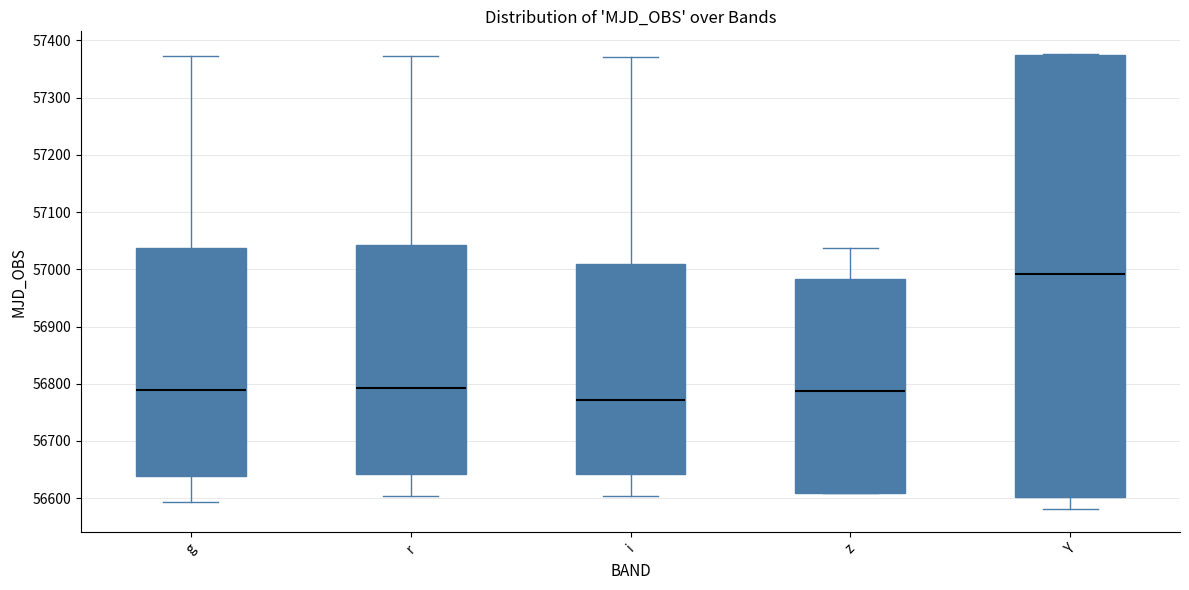

Which box's median line is the highest?

Y